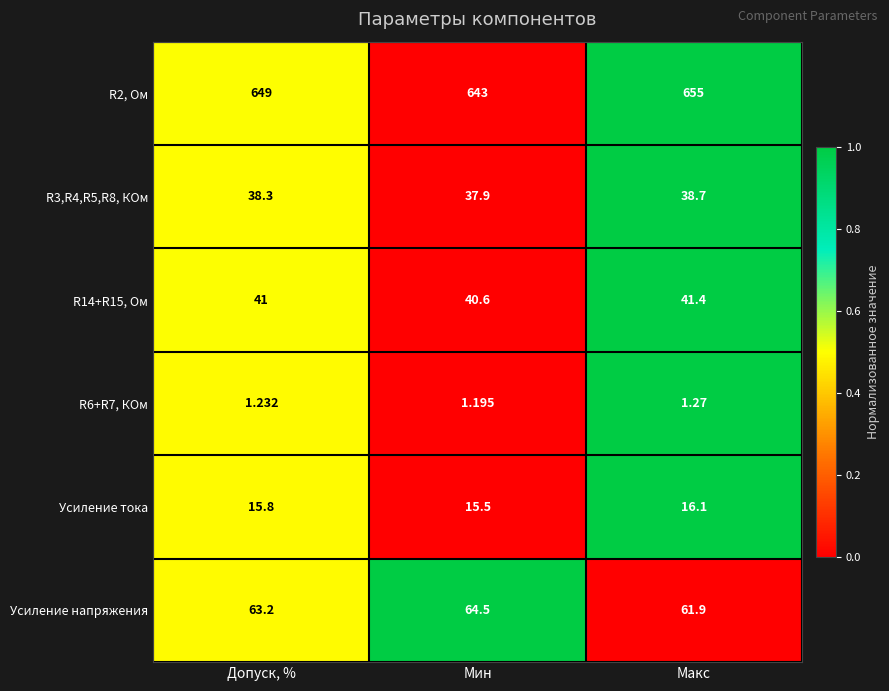

At which category does the chart reach its peak across all series?

Макс